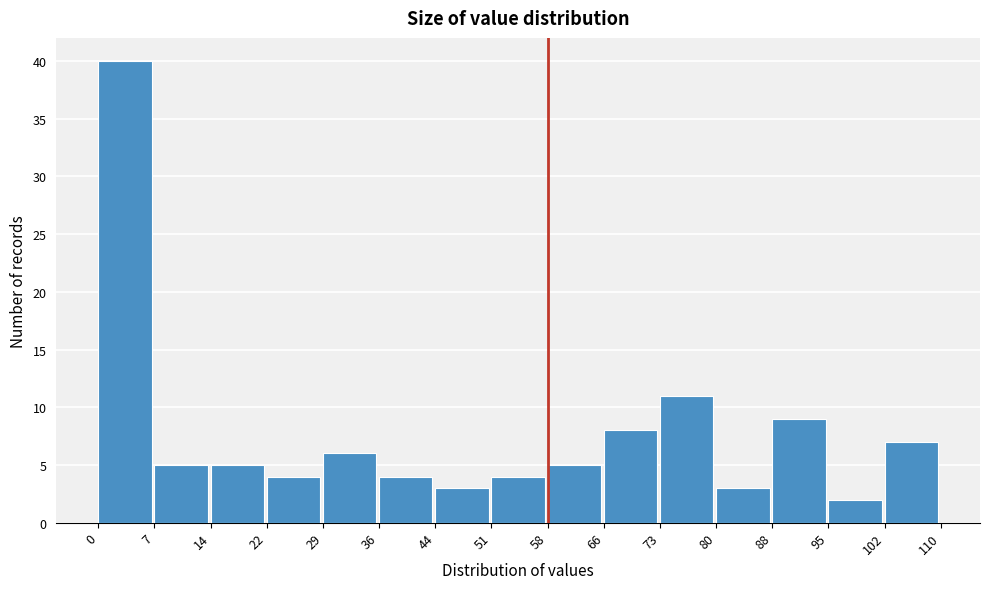

Over which range of the x-axis is the bar tallest?

0 to 7